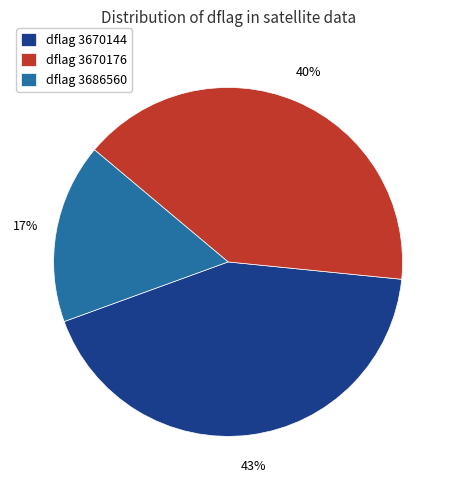

What is the ratio of the value at dflag 3686560 to the value at dflag 3670176?

0.4